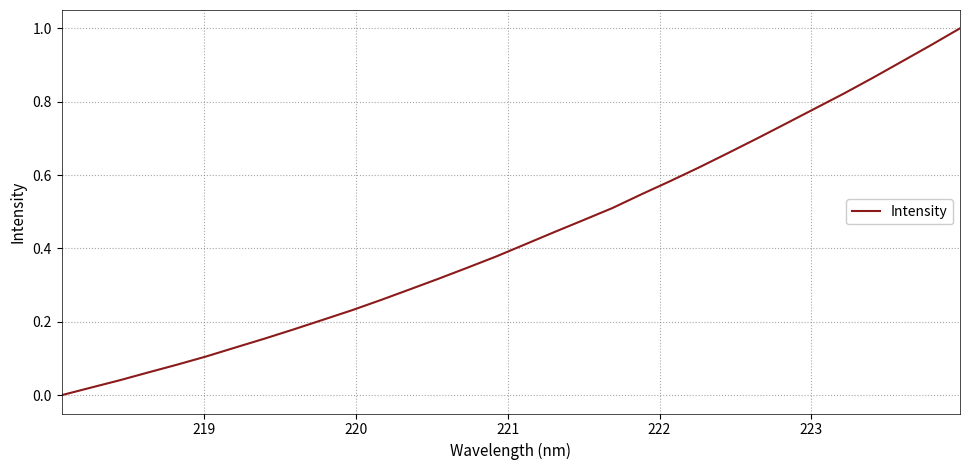

True or false: there are more than 2 points higher than both neighbors.

False